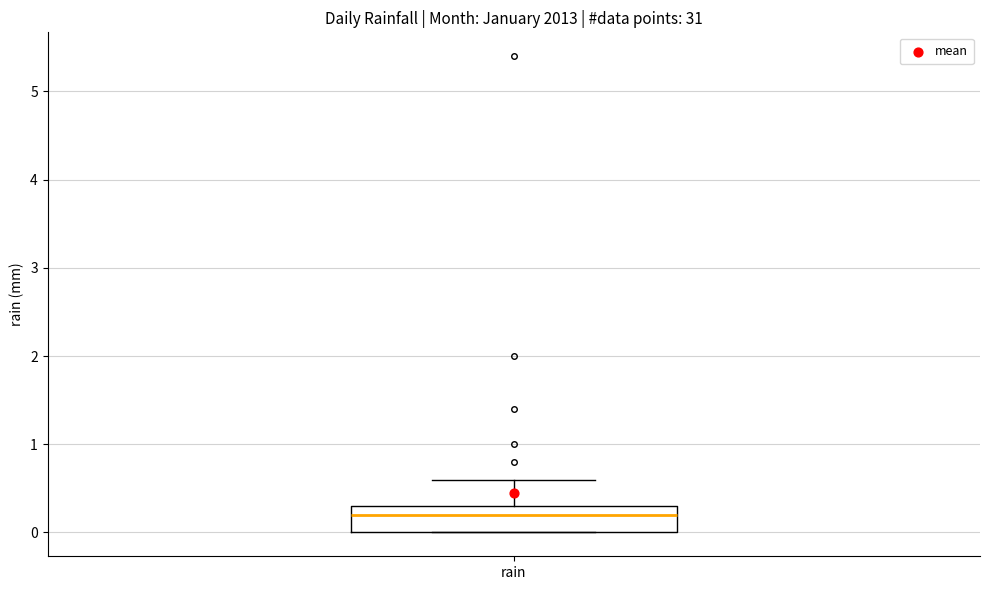

Where is the upper edge of the box for rain on the y-axis? The values are not printed on the chart, so give them approximately, as read against the axis.

0.3